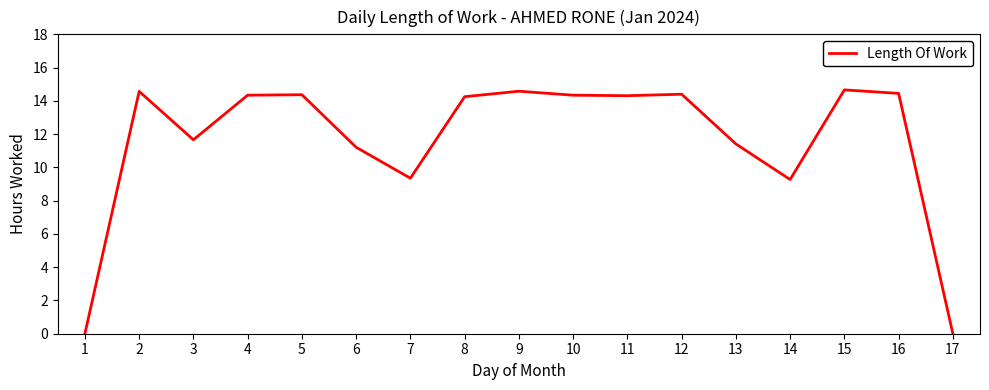

Is it true that the value at 6 is 4.9?

False